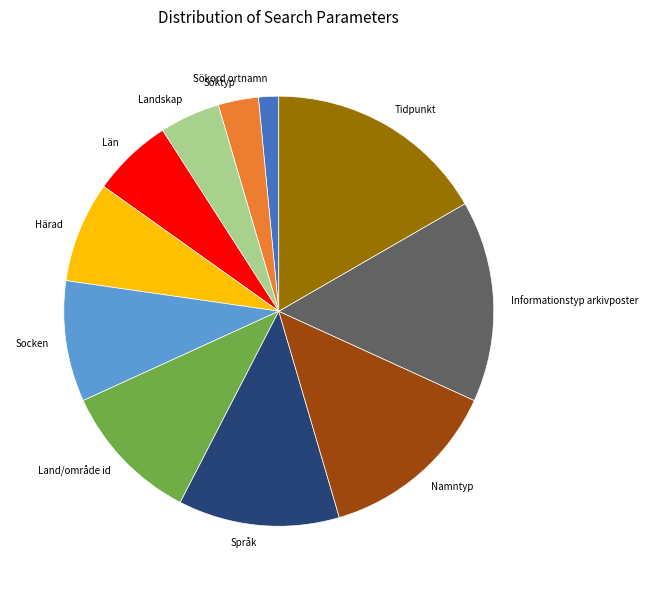

Approximately how many times larger is the value at Informationstyp arkivposter compared to Socken?

1.7